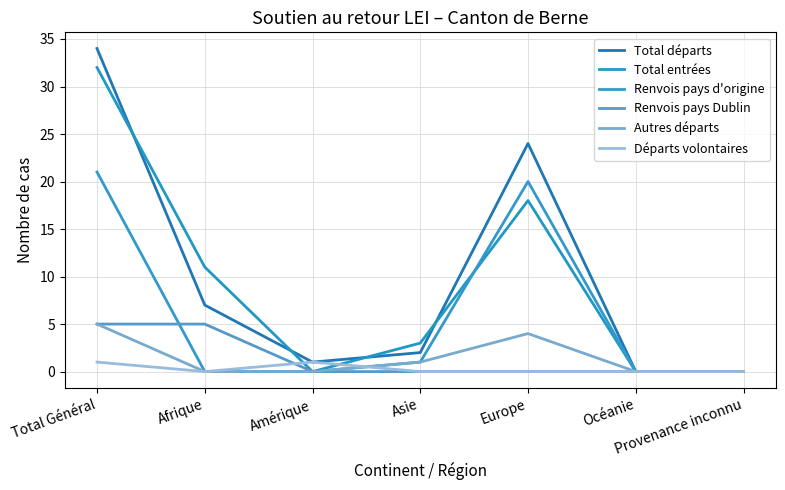

The Total entrées series shows -16 at Provenance inconnu. True or false?

False